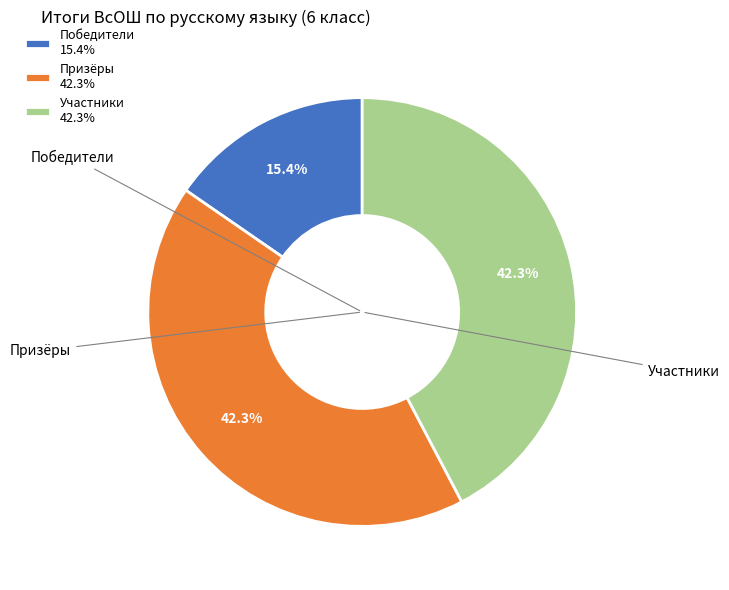

To the nearest percent, what is the difference between the largest and smallest slice percentages?

27%